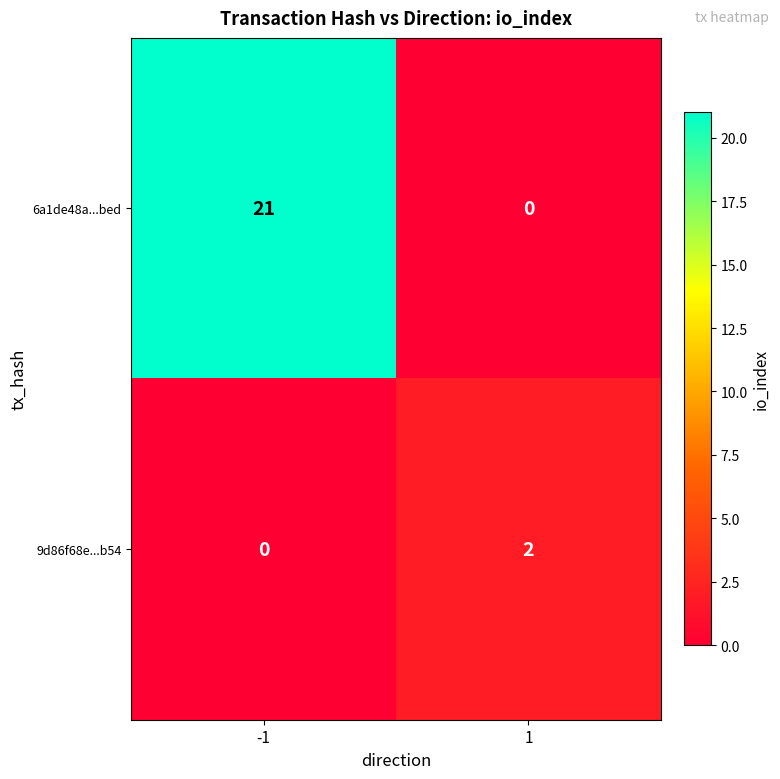

What value does the 6a1de48a...bed series have at -1, to the nearest 10?

20